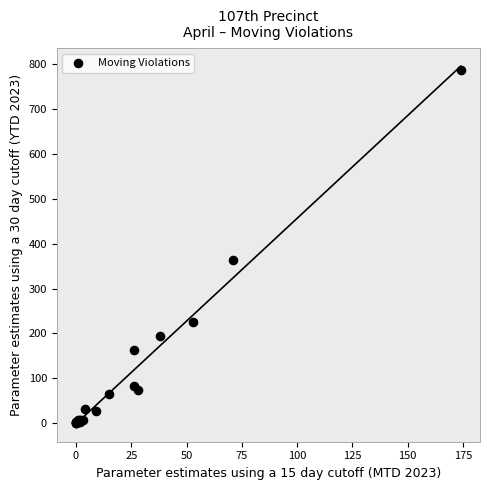

What Y value in the scatter plot is closest to 393?

363